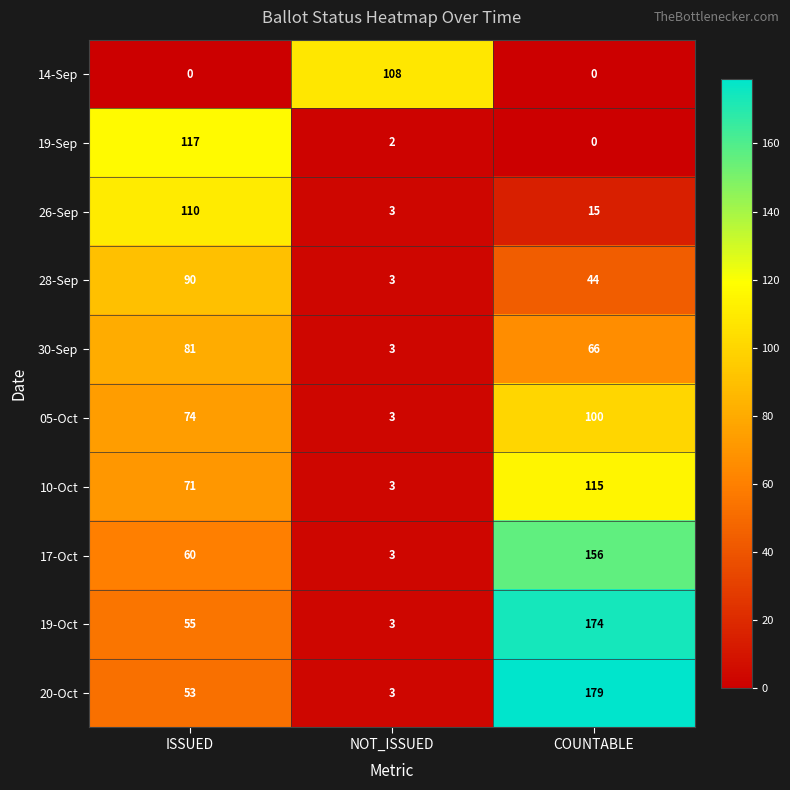

What is the difference between the maximum and minimum values in the 10-Oct series?

112